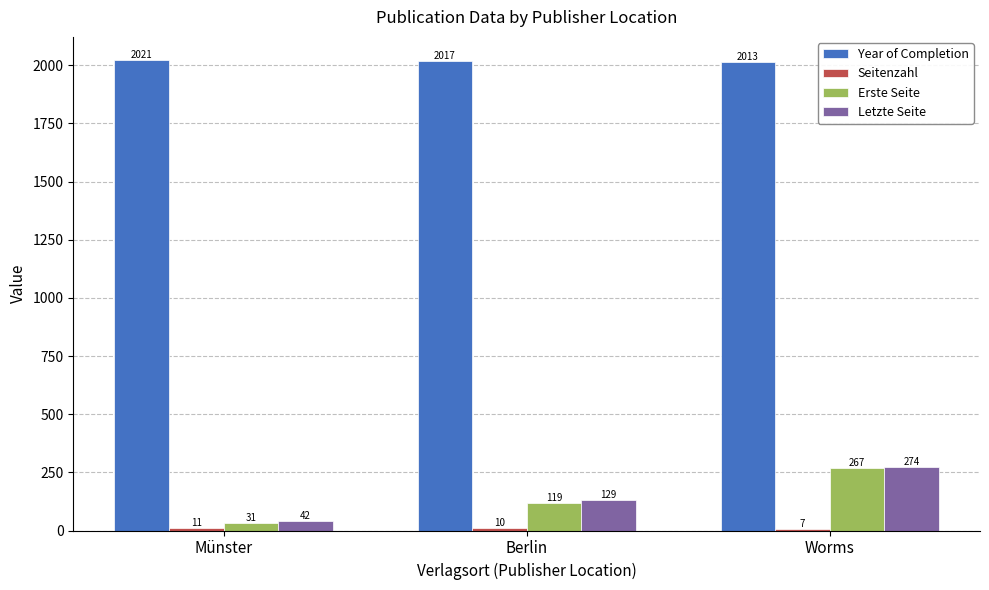

Rank the categories by Erste Seite value from highest to lowest.

Worms, Berlin, Münster